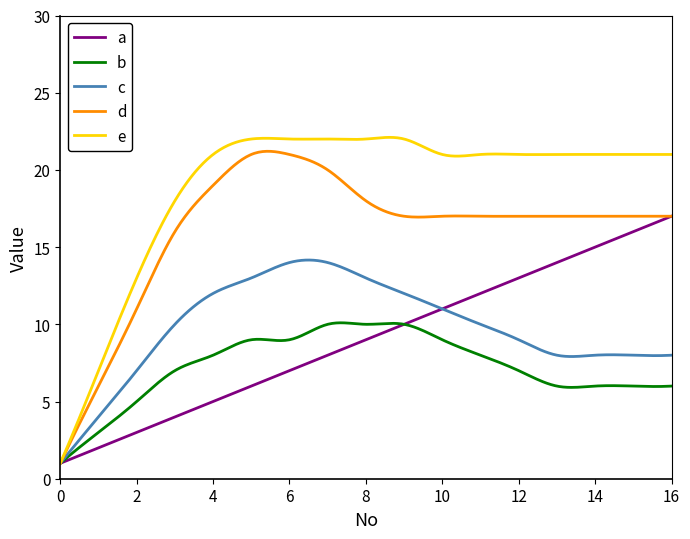

What is the difference between the second highest and minimum values in the d series?

20.2